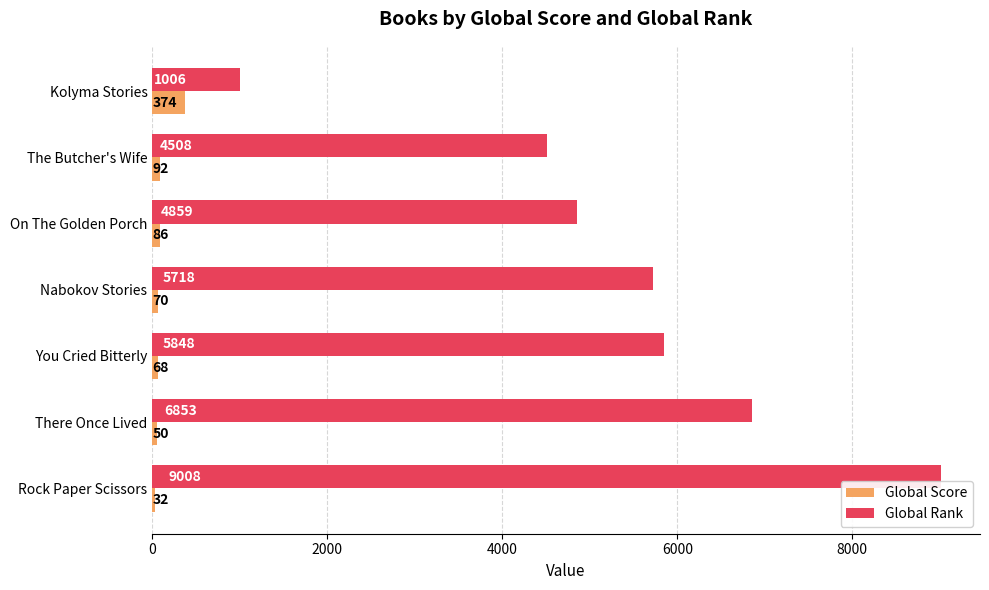

What is the difference between the maximum and minimum values in the Global Score series?

342